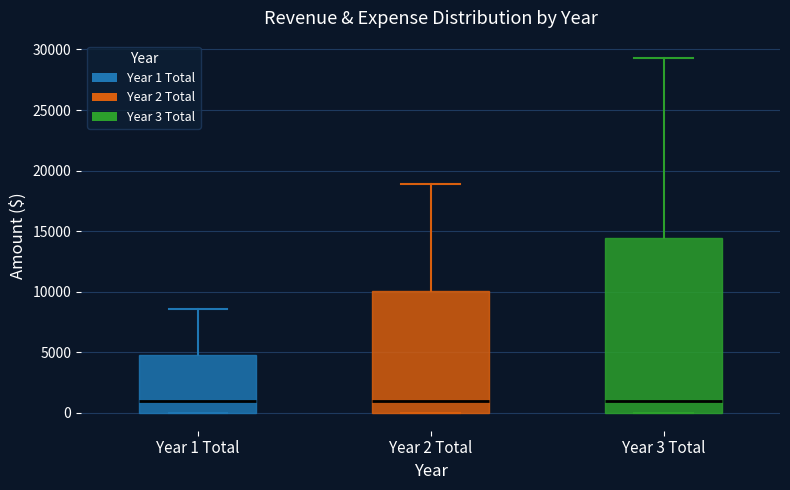

Reading left to right, read every box against the y-axis: the position of its median line, the range the box covers, and the ends of its whiskers. The values are not printed on the chart, so give them approximately, as read against the axis.

Year 1 Total: median 1000, box 0 to 5000, whiskers 0 to 8500
Year 2 Total: median 1000, box 0 to 10000, whiskers 0 to 19000
Year 3 Total: median 1000, box 0 to 14500, whiskers 0 to 29500